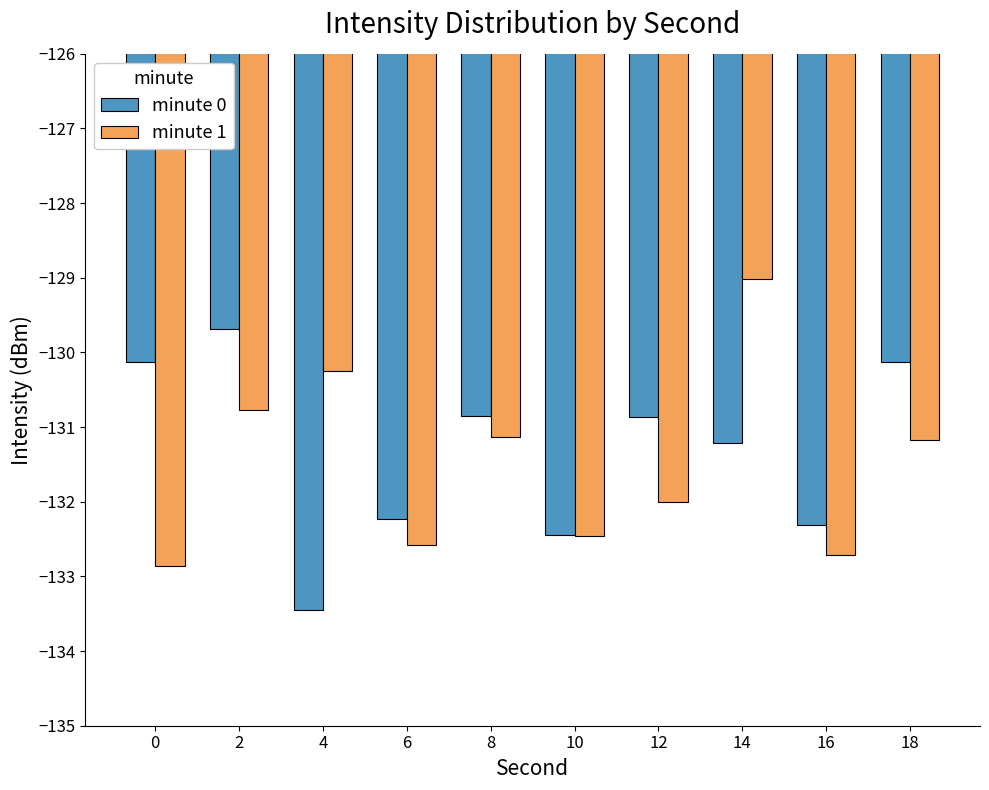

What are all the series names shown in the legend?

minute 0, minute 1